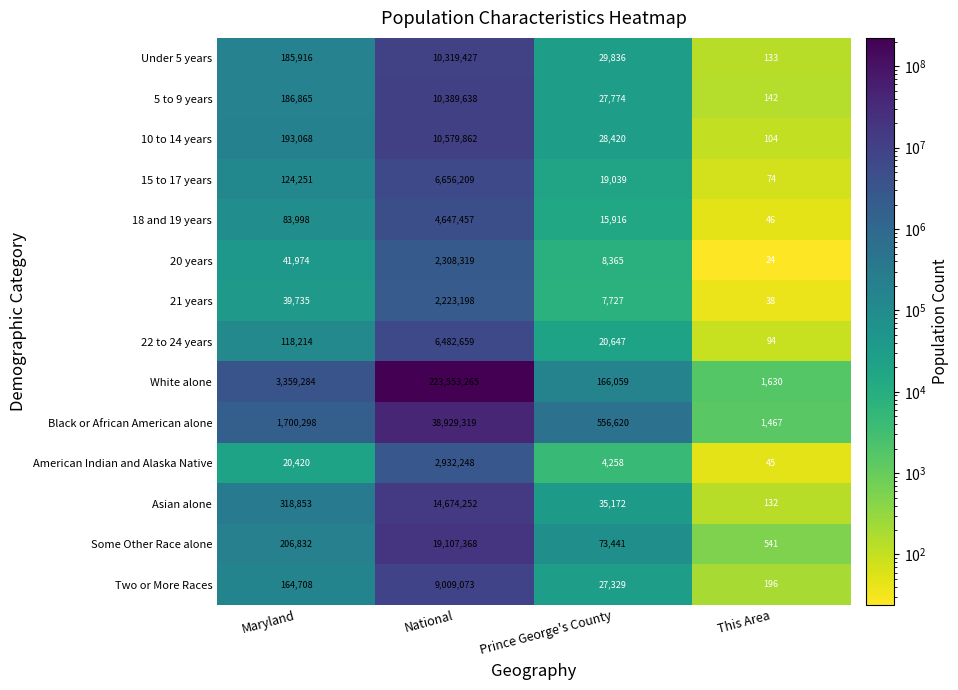

How many distinct data groups are displayed?

14